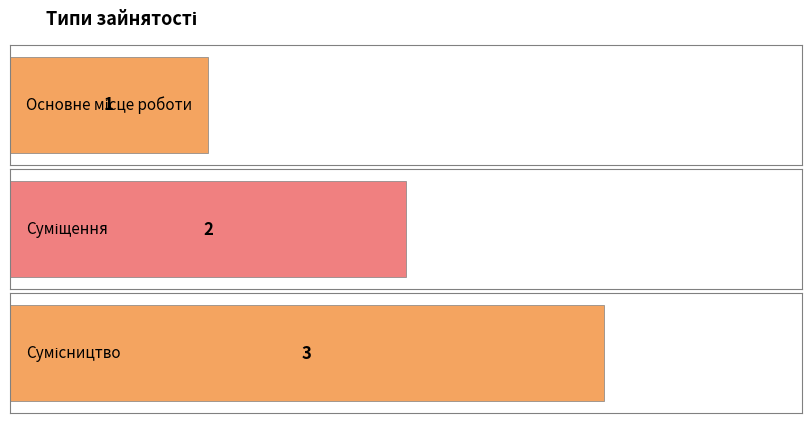

What is the sum of all values?

6